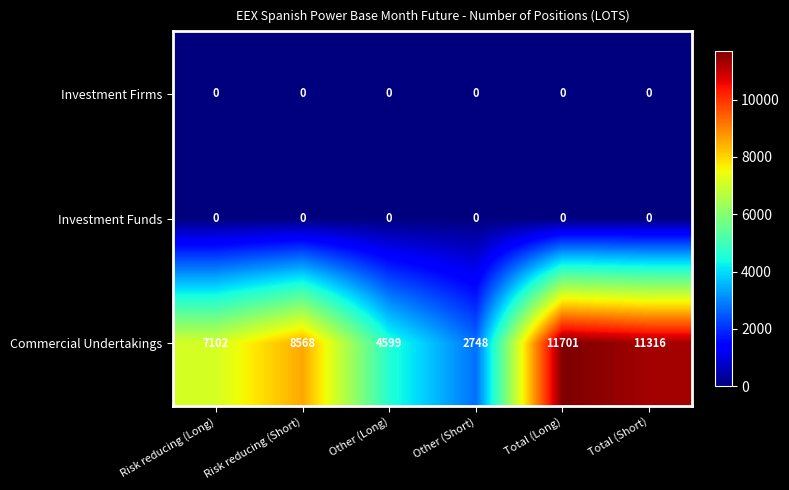

Where is Commercial Undertakings nearest to the value 7224?

Risk reducing (Long)